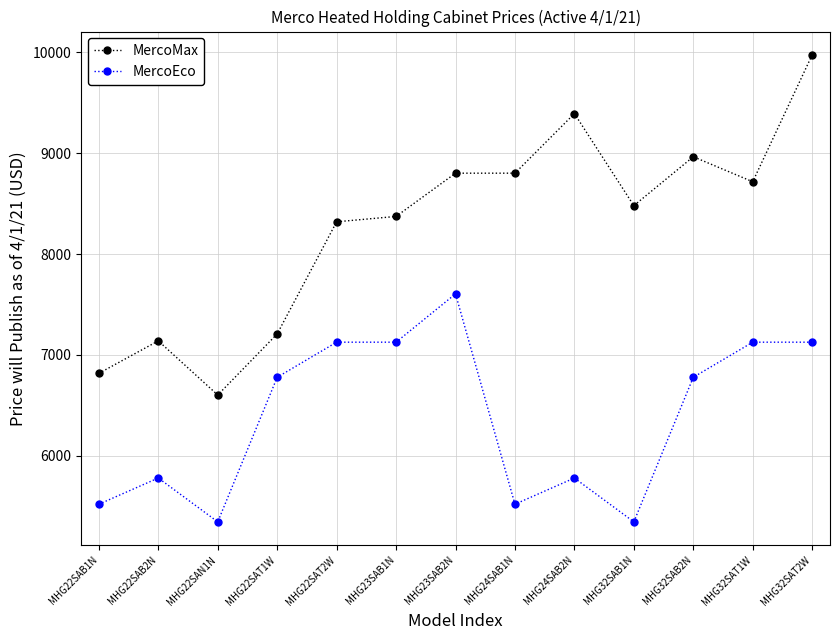

Which series has the largest range (max minus min)?

MercoMax